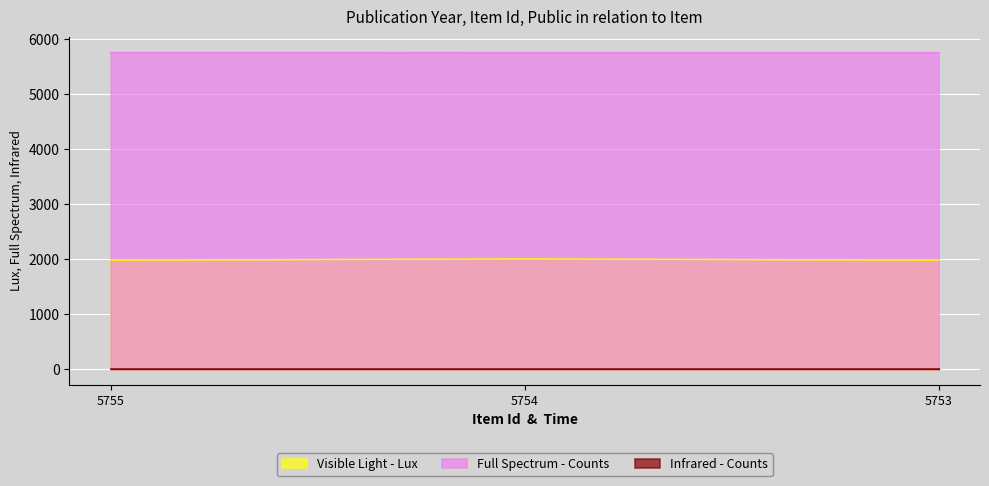

What is the value of the Visible Light - Lux point at the 1st from the left?

1979